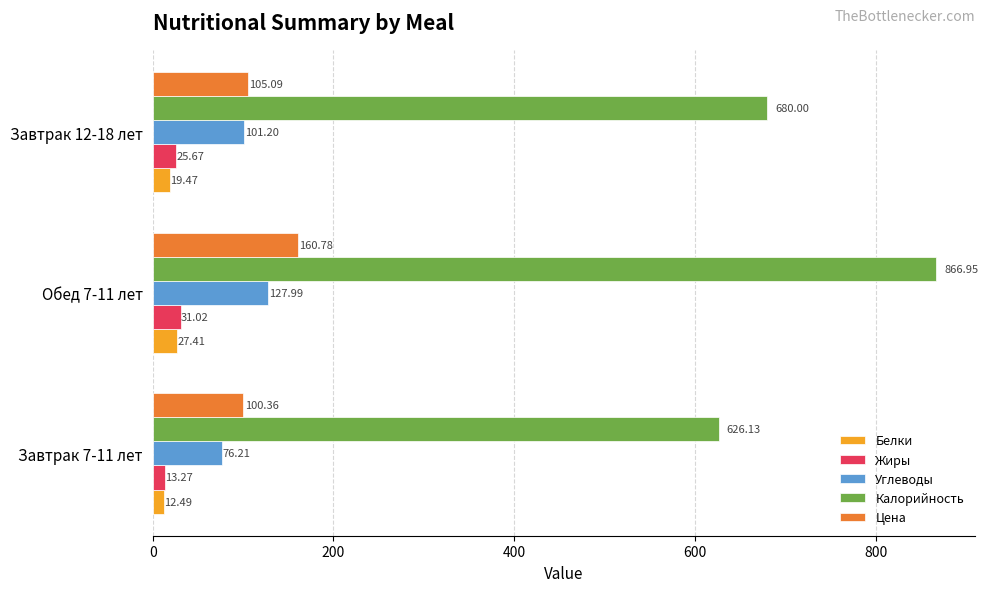

How many data points in Углеводы are less than 101?

1